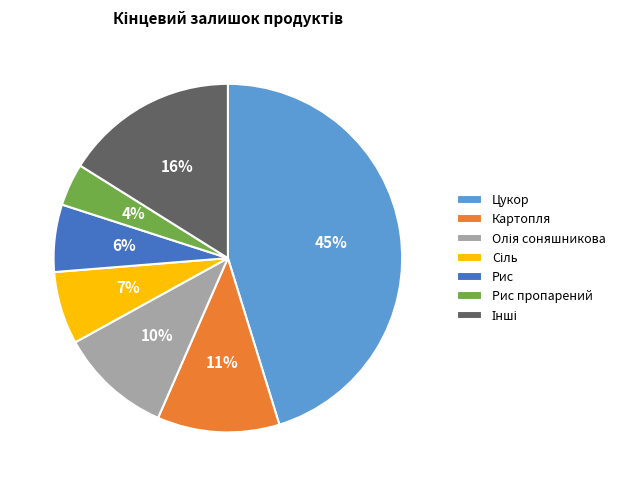

Is there a majority slice in this chart?

No